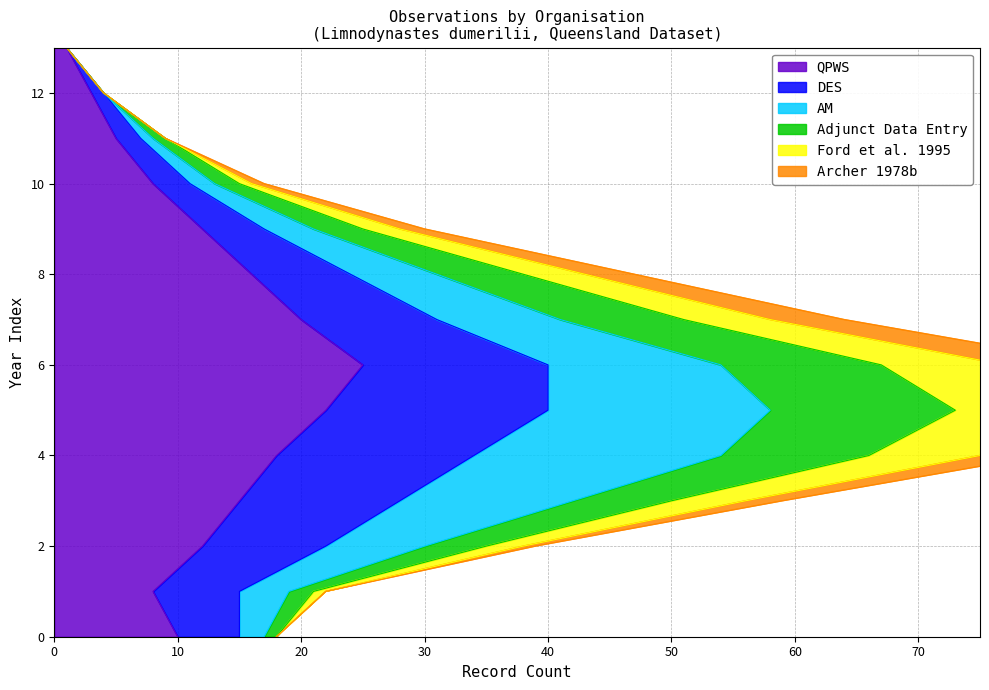

Between 10 and 11, which series saw the biggest shift?

QPWS